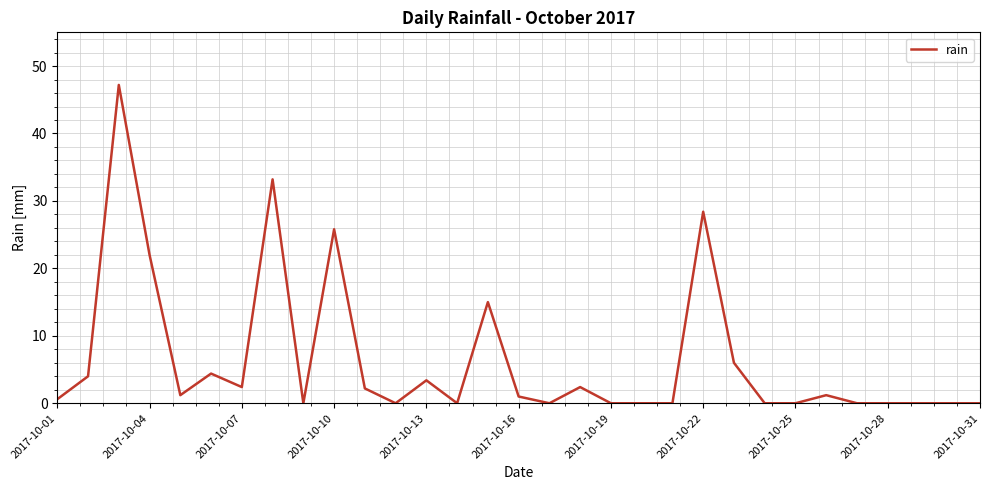

Does the chart display data point markers on the line(s)?

No